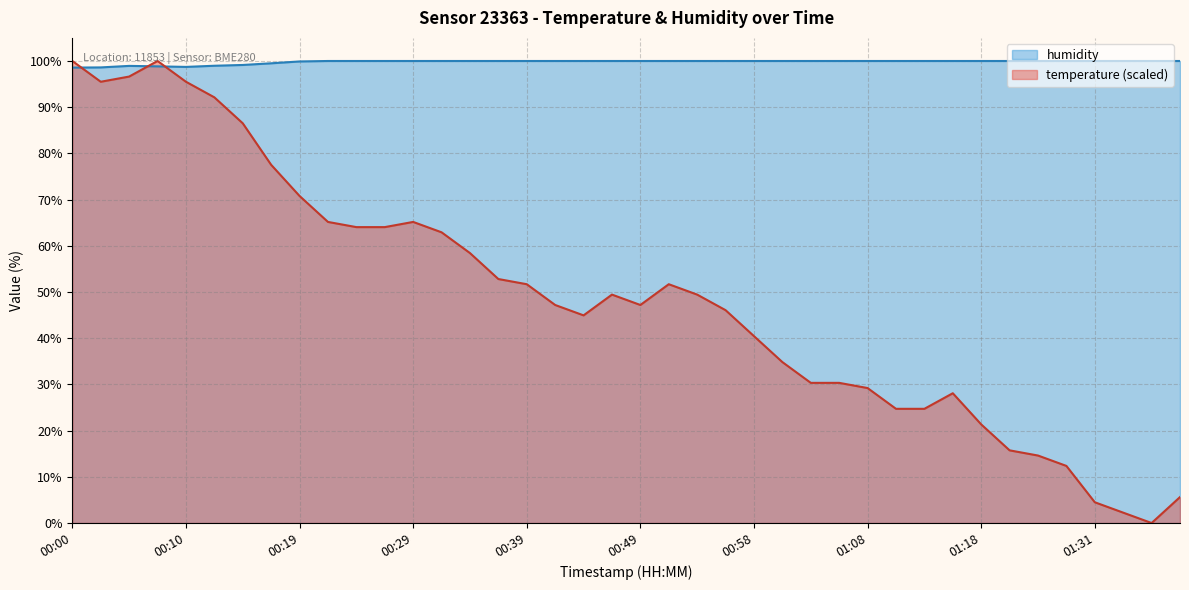

How many lines are shown in the chart?

2